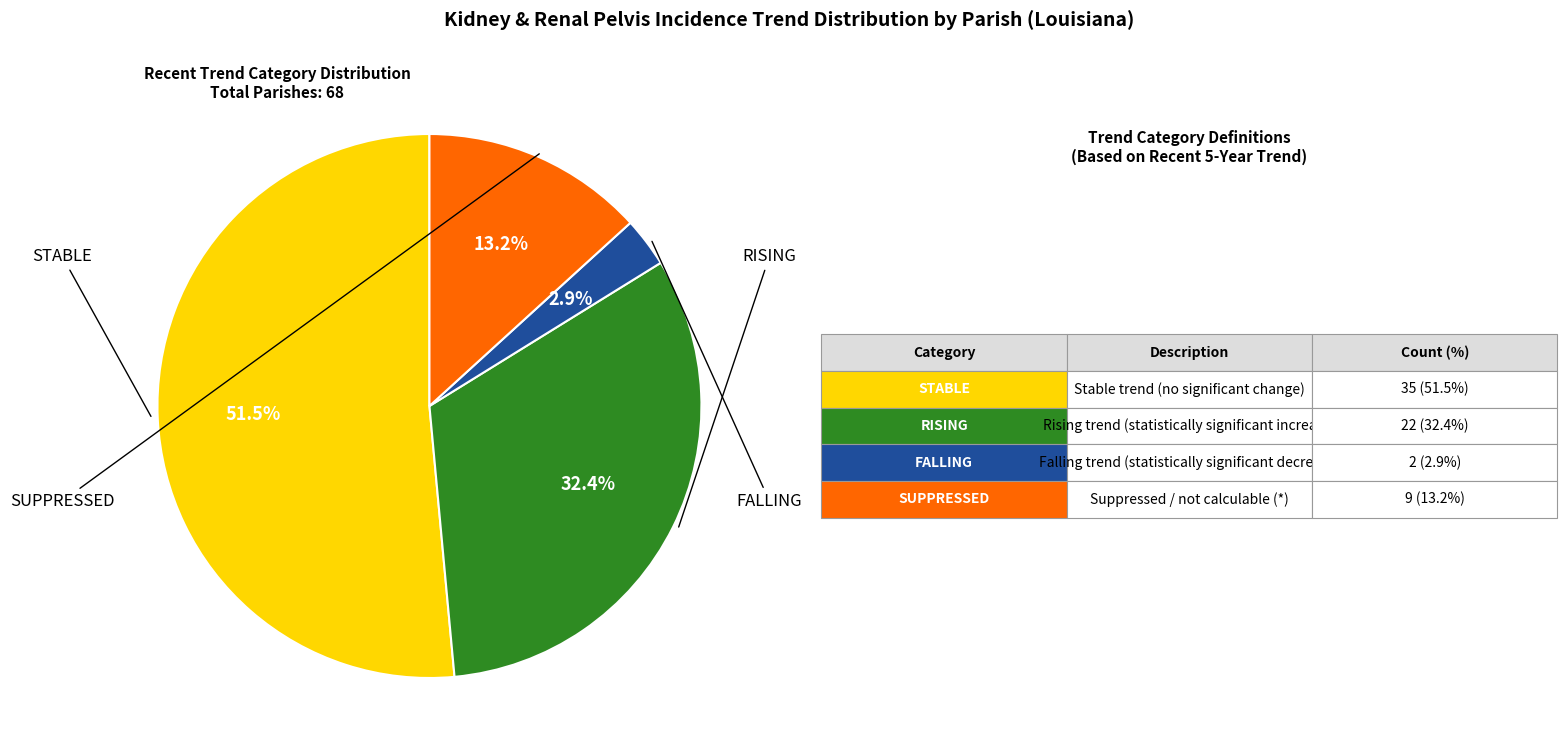

Is there a majority slice in this chart?

Yes